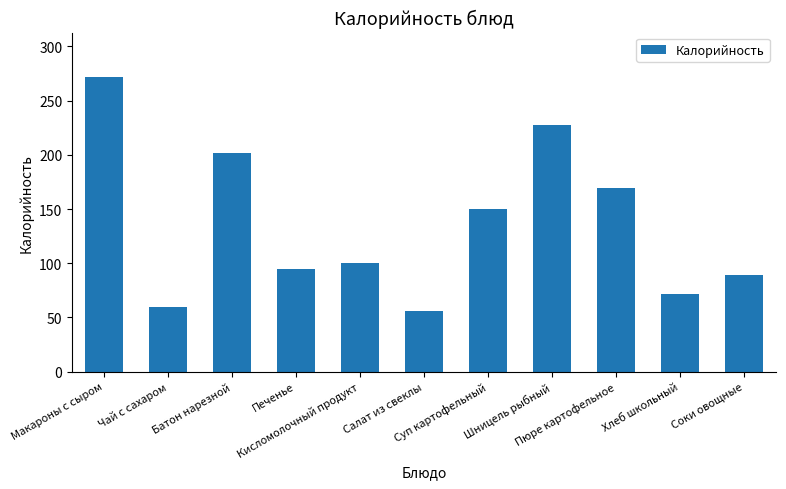

At which label is the value closest to 164?

Пюре картофельное